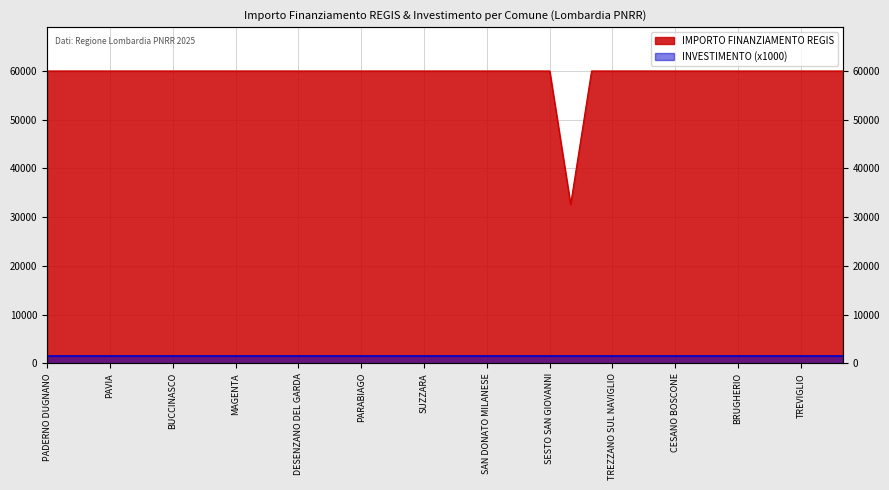

Which category has the lowest value across all series?

GALBIATE